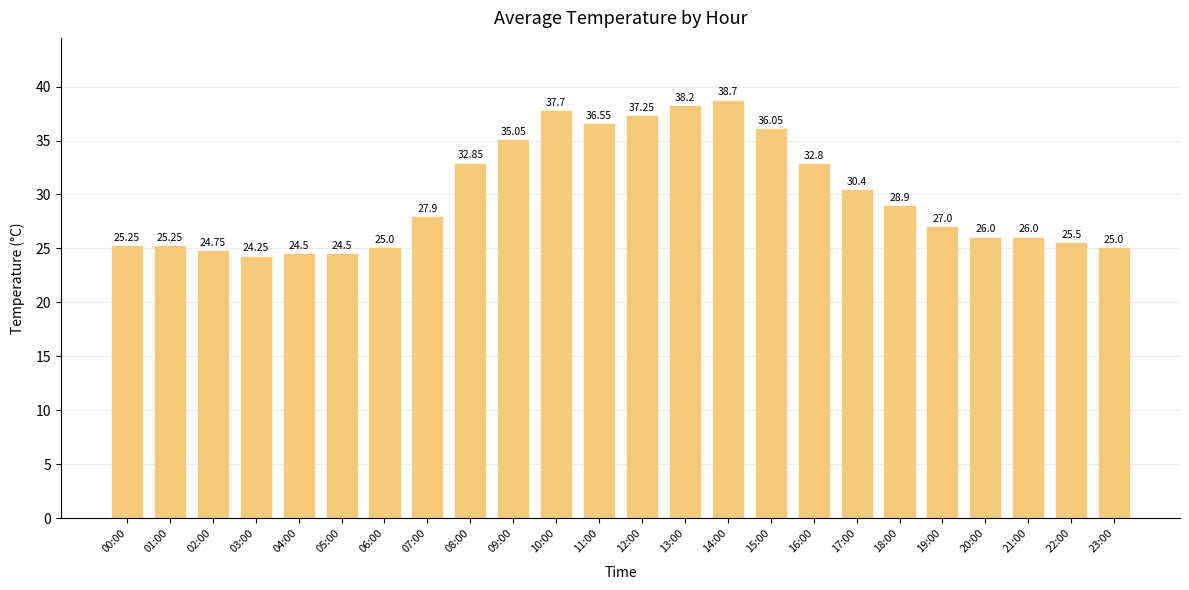

What is the ratio of the value at 14:00 to the value at 23:00?

1.5